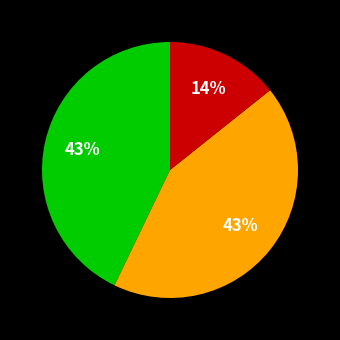

Does any single category account for the majority?

No